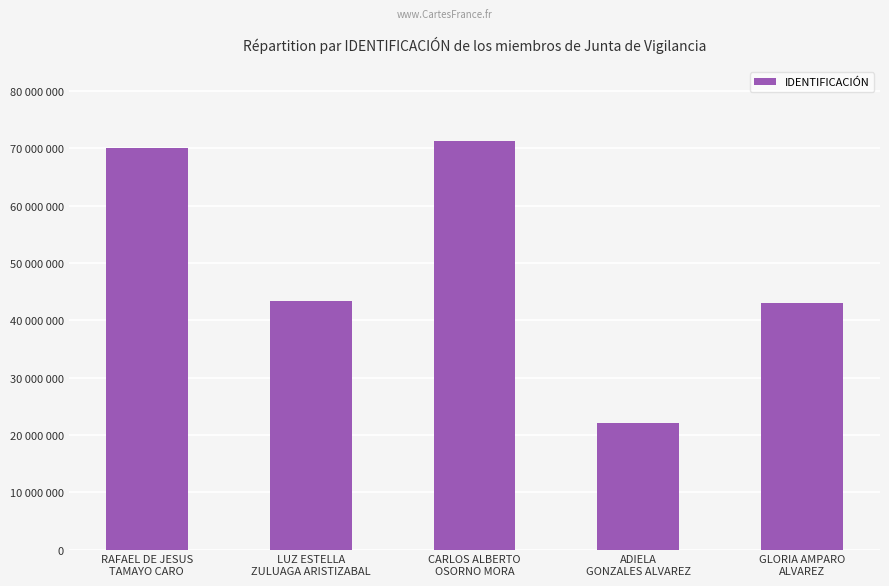

What is the maximum value shown in the chart?

71362158